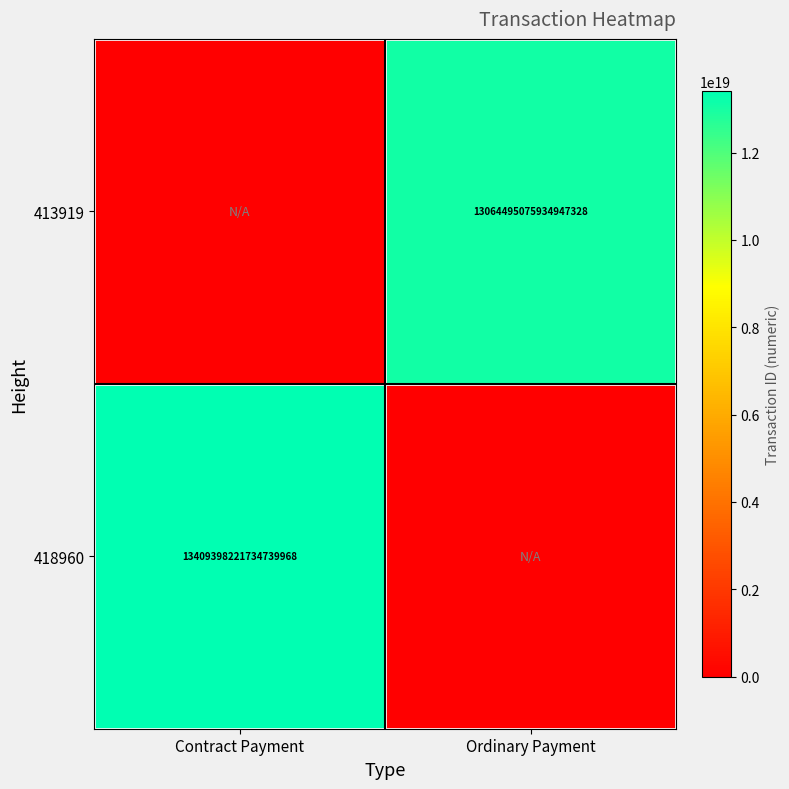

What is the difference between the highest and lowest values at Ordinary Payment?

13064495075934947328